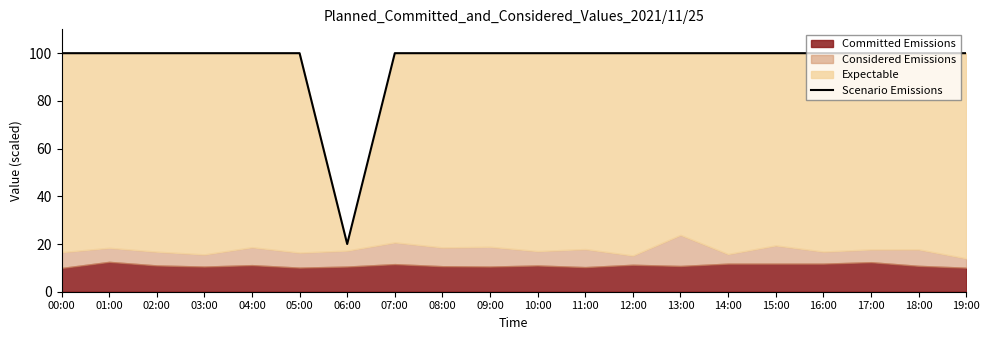

How many lines are shown in the chart?

1